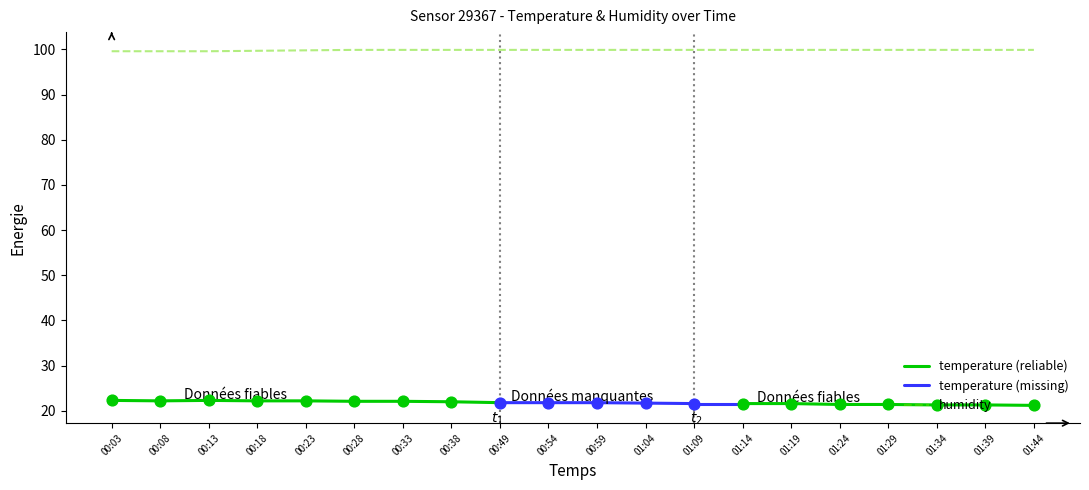

Between 00:08 and 00:54, which is larger?

00:54